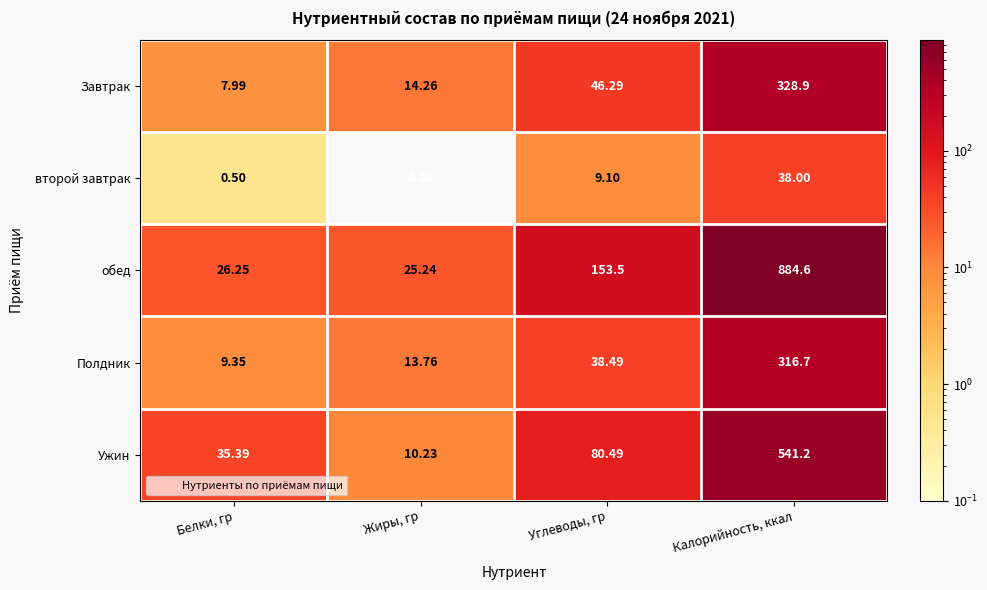

At which label is обед closest to 454?

Углеводы, гр